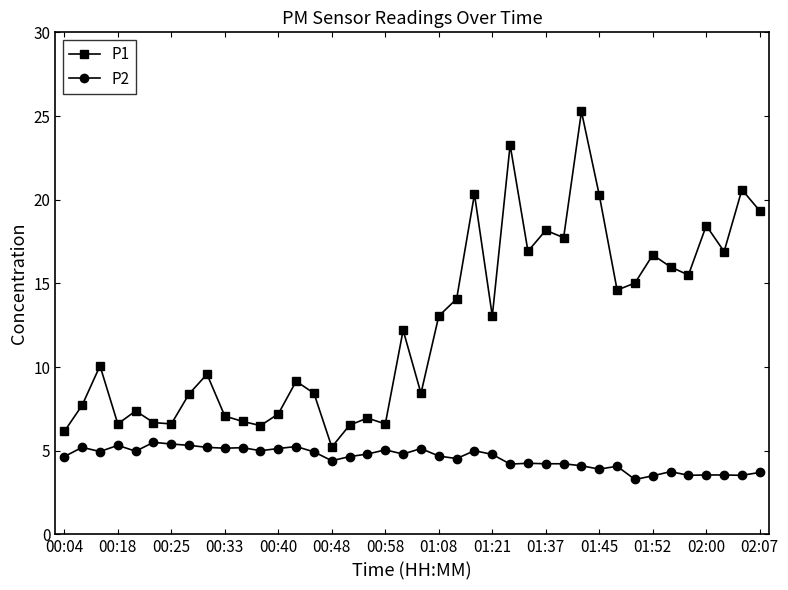

Which series has the largest total across all categories?

P1